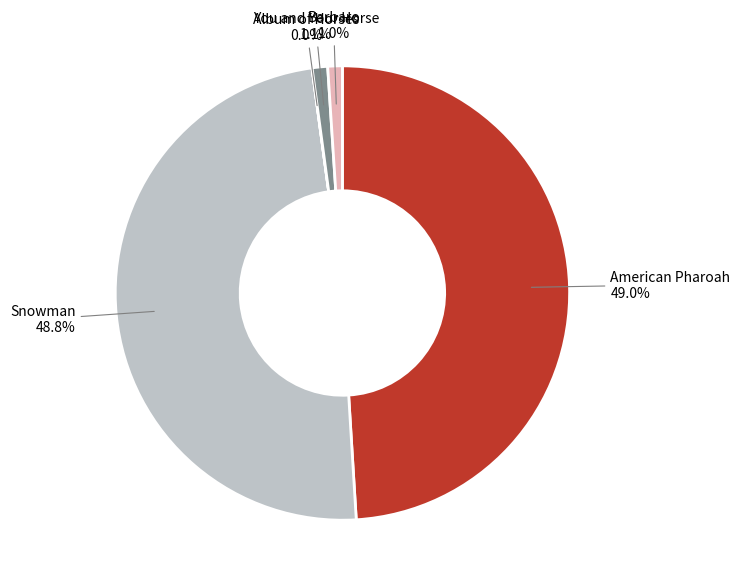

What is the total percentage of You and Your Horse and Snowman?

49.9%